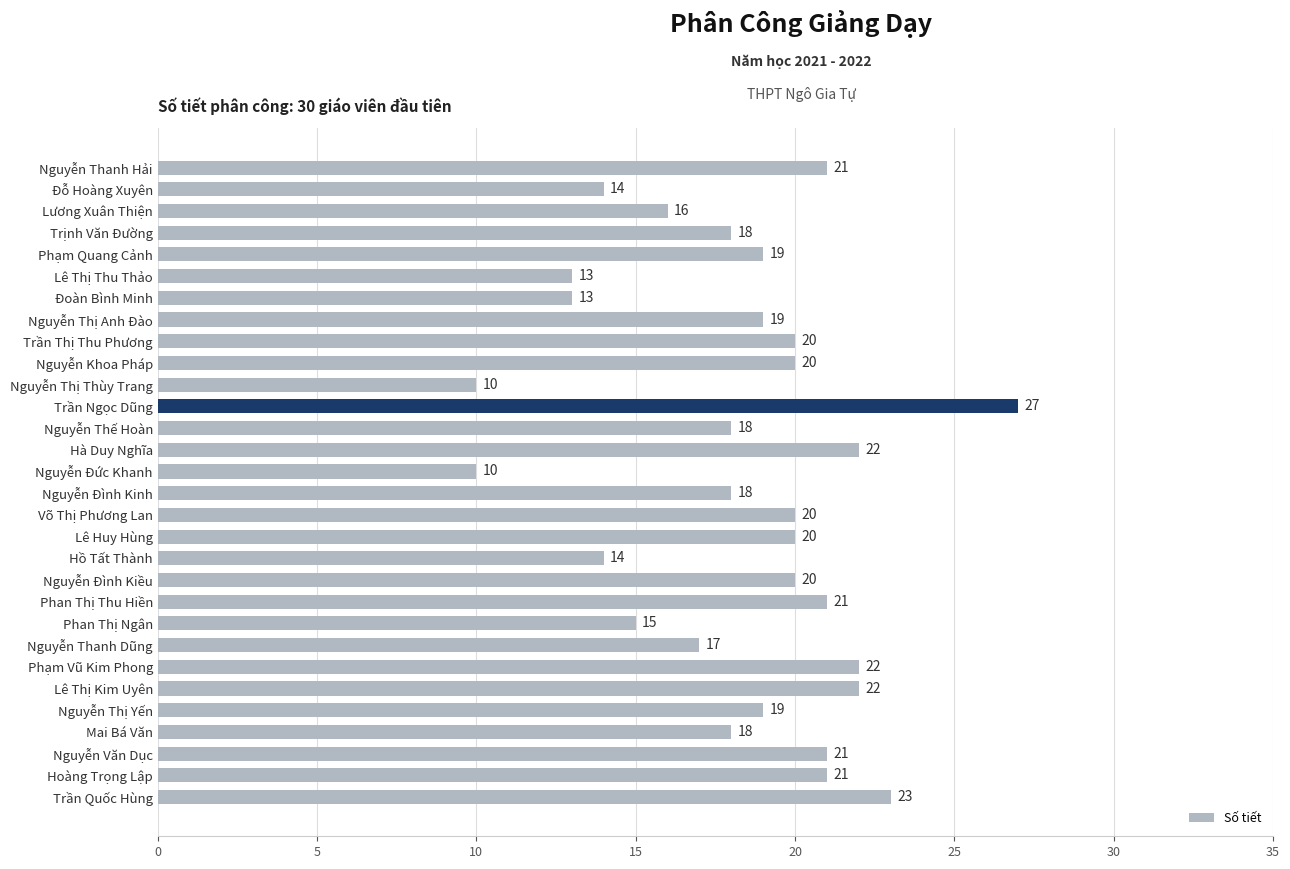

What is the sum of all values?

551